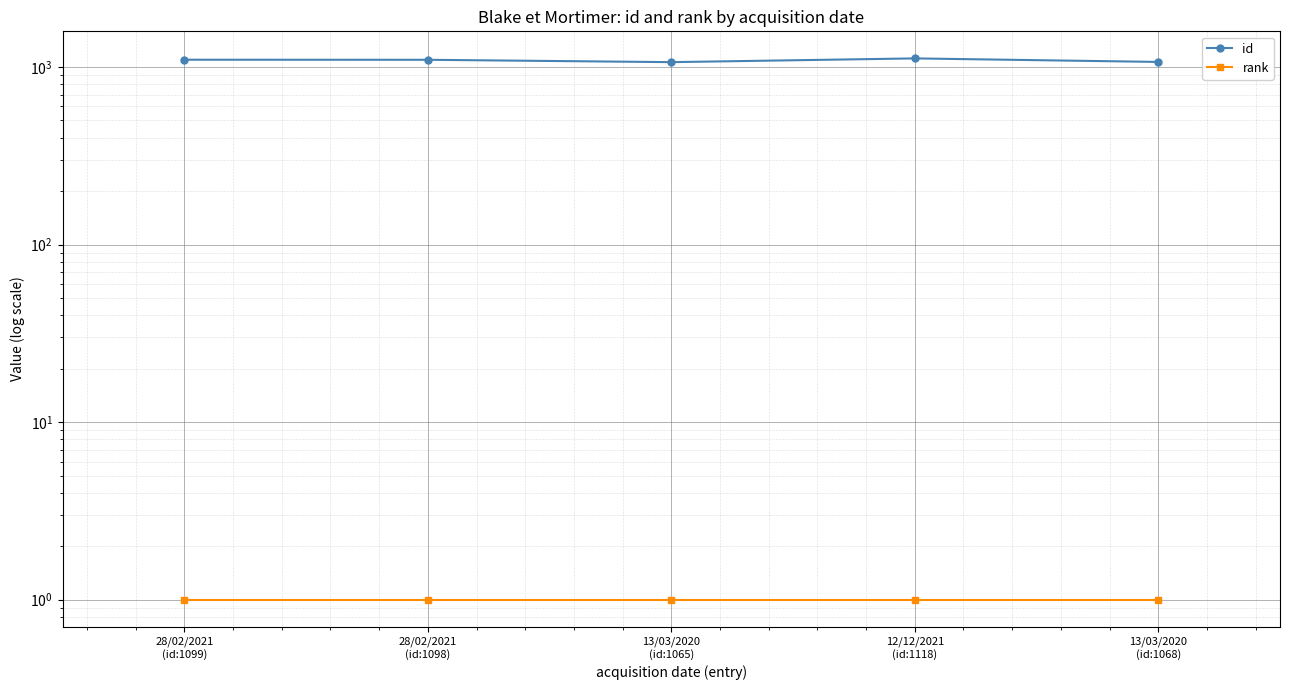

Between 13/03/2020
(id:1068) and 28/02/2021
(id:1098), which is larger?

28/02/2021
(id:1098)